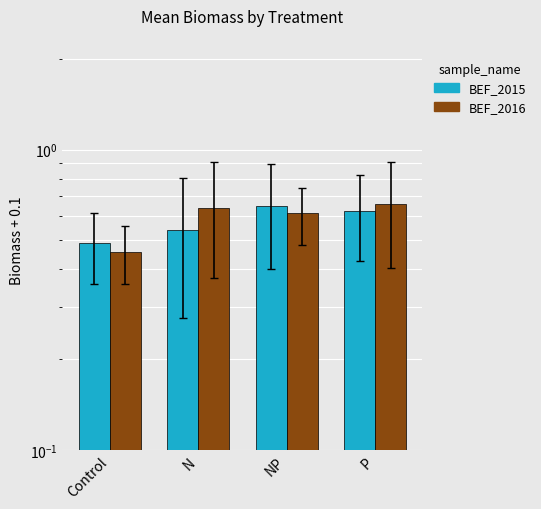

At which label is BEF_2015 closest to 0?

Control